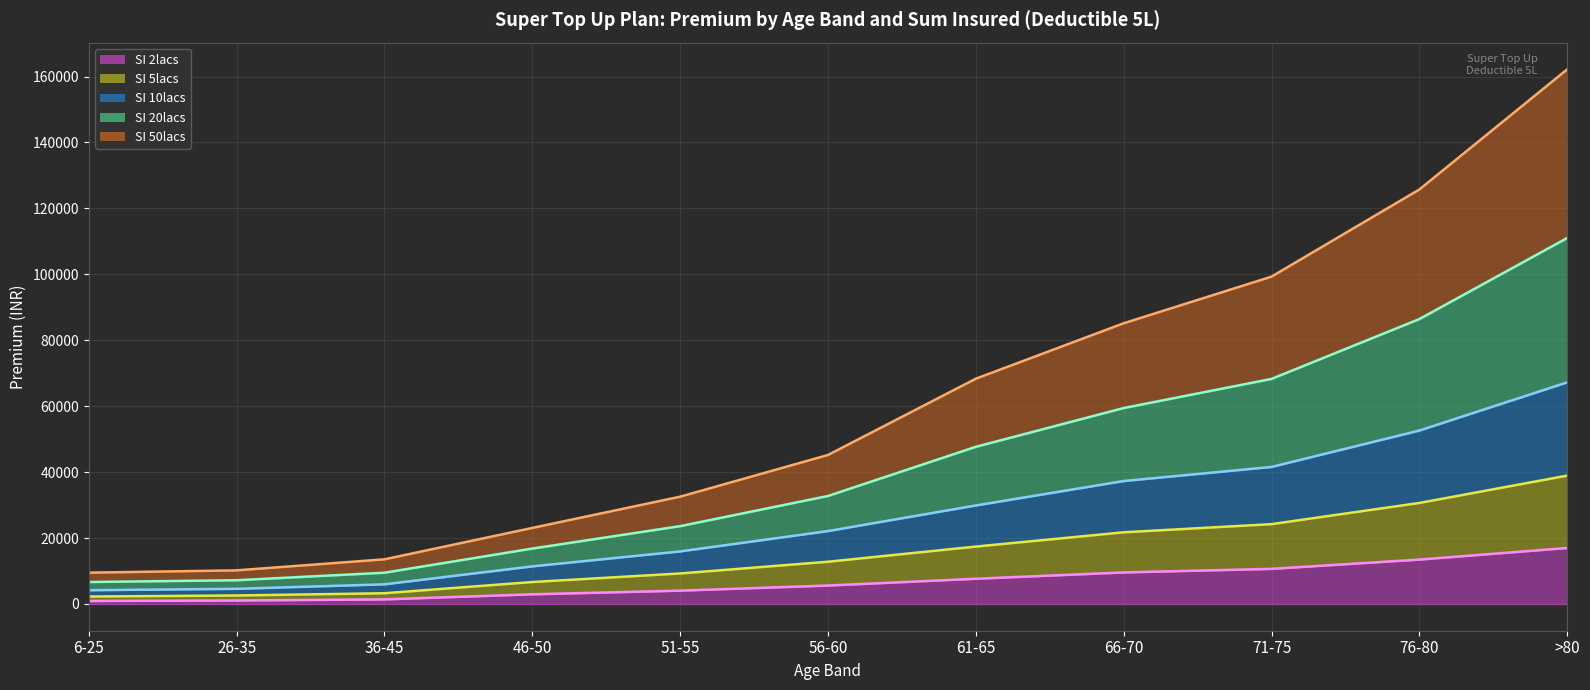

How many values in the 2lacs line series are below 5596?

5